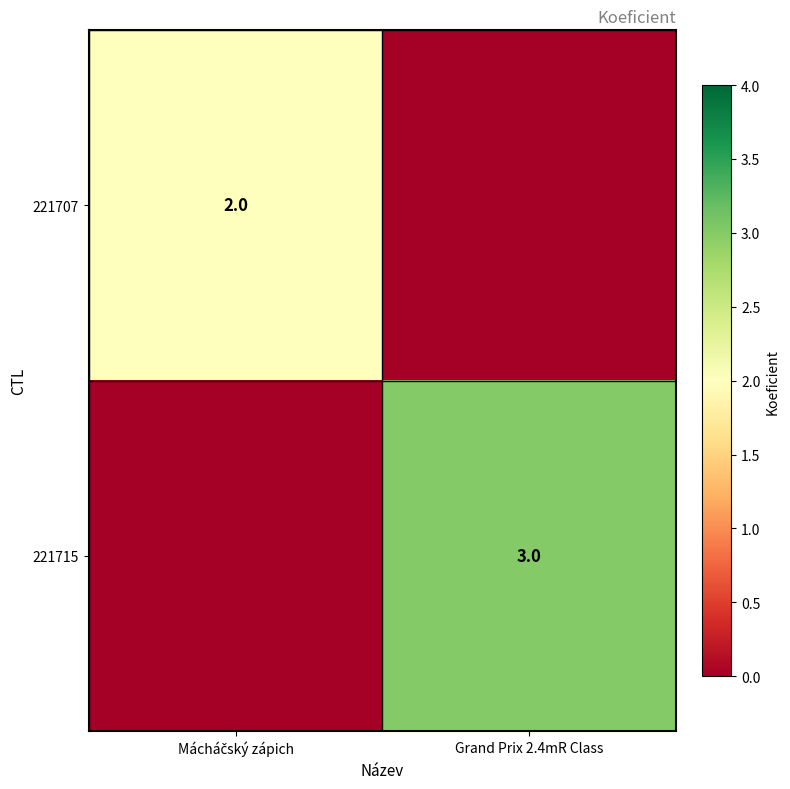

The value of 221715 at Grand Prix 2.4mR Class is 1. True or false?

False